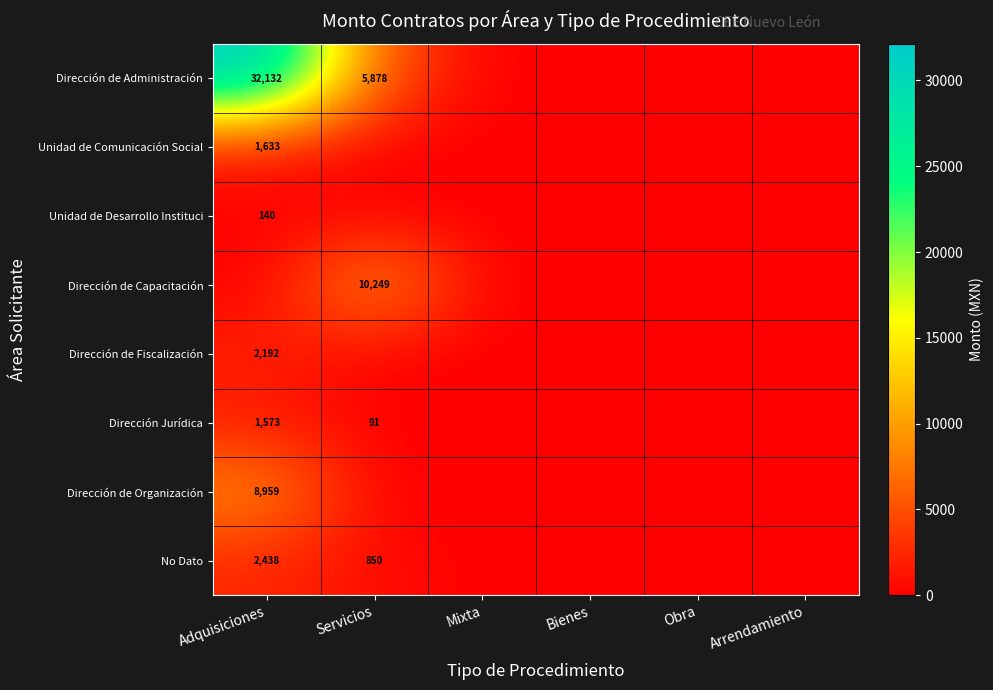

List the labels in order of Dirección de Capacitación value, largest first.

Servicios, Adquisiciones, Mixta, Bienes, Obra, Arrendamiento